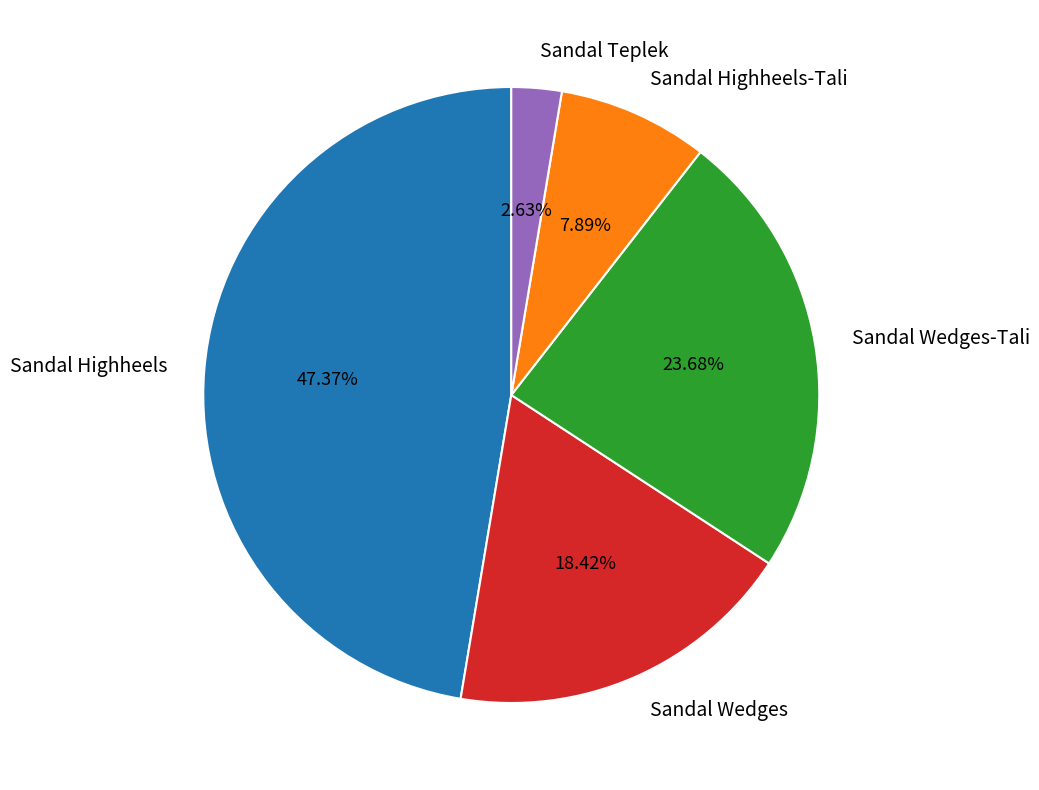

Rank the categories by value from highest to lowest.

Sandal Highheels, Sandal Wedges-Tali, Sandal Wedges, Sandal Highheels-Tali, Sandal Teplek